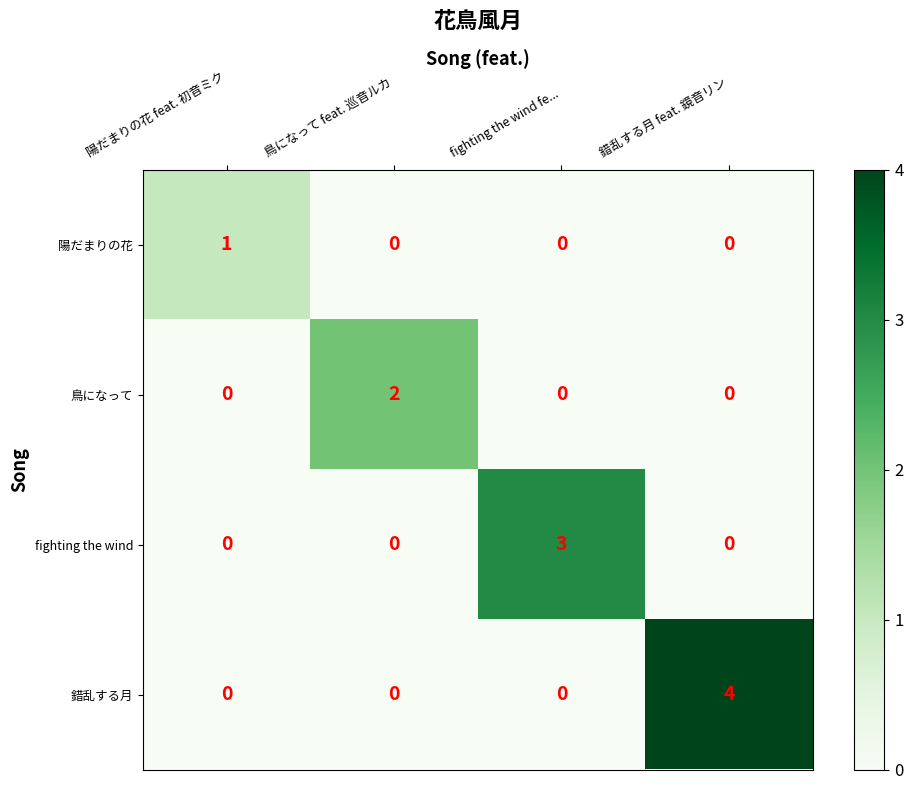

Reading left to right, extract all data points from this chart.

陽だまりの花: 1	0	0	0
鳥になって: 0	2	0	0
fighting the wind: 0	0	3	0
錯乱する月: 0	0	0	4